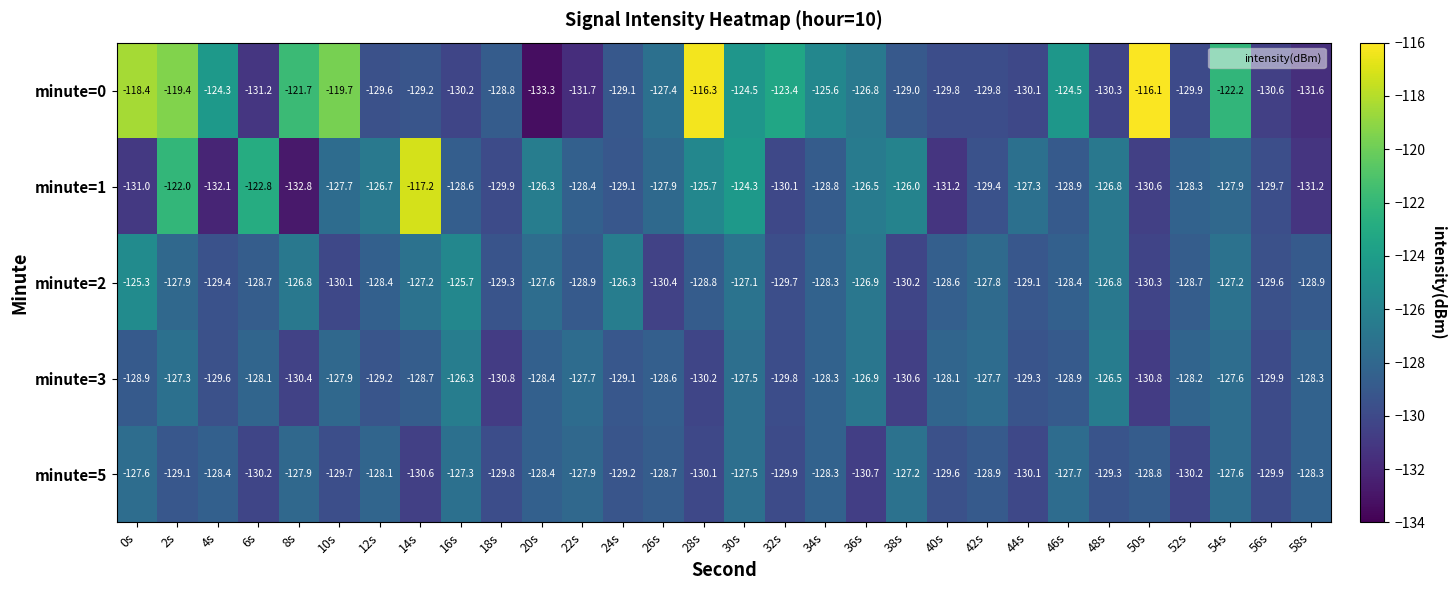

How many values in the minute=5 series exceed -128?

8